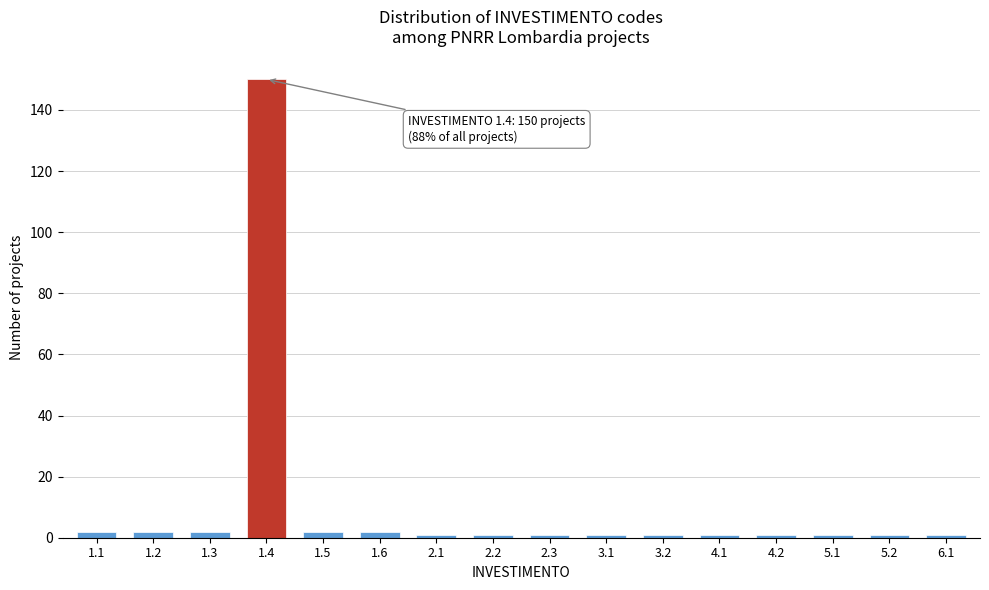

Reading right to left, extract all data points from this chart.

1	1	1	1	1	1	1	1	1	1	2	2	150	2	2	2